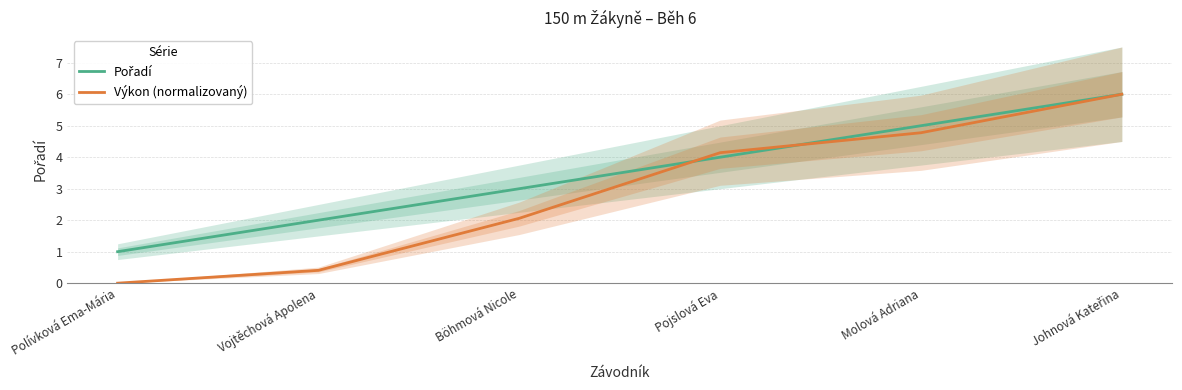

How many values in Výkon (normalizovaný) are above zero?

5